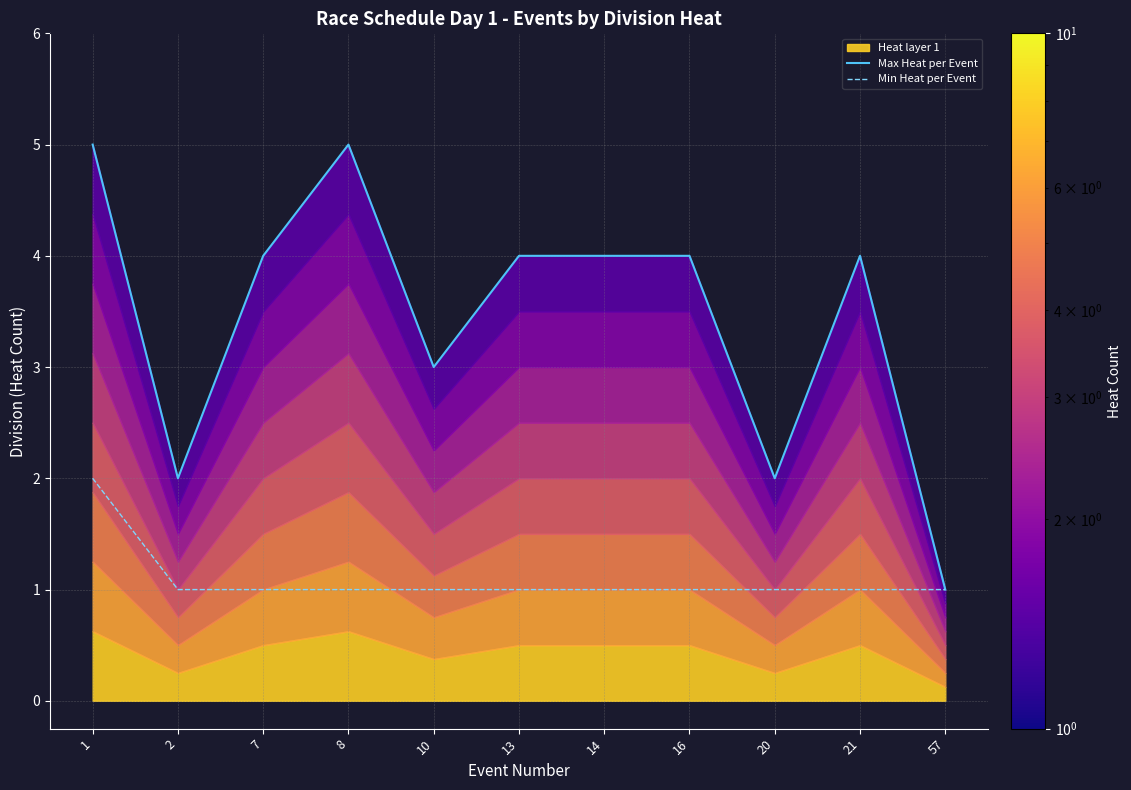

What is the total value across all series at 13?

5